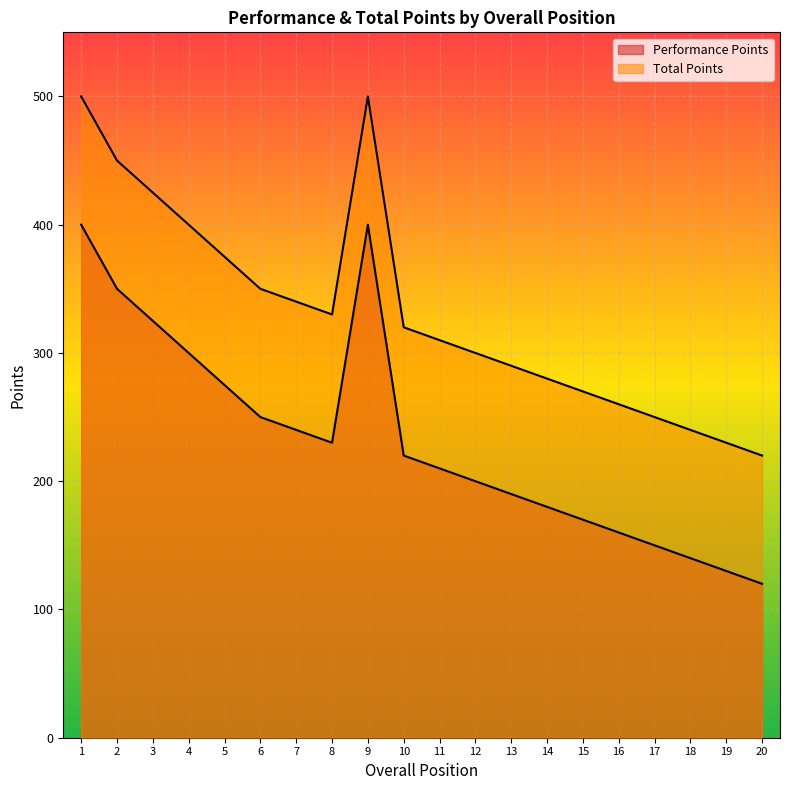

Which series has the largest total across all categories?

Total Points